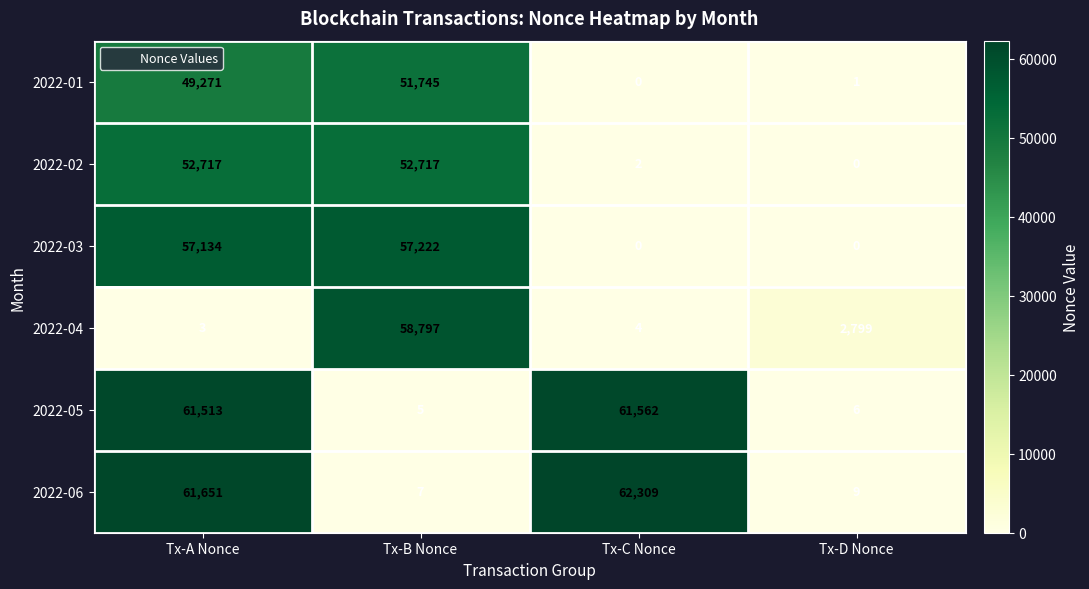

What is the greatest value displayed?

62309